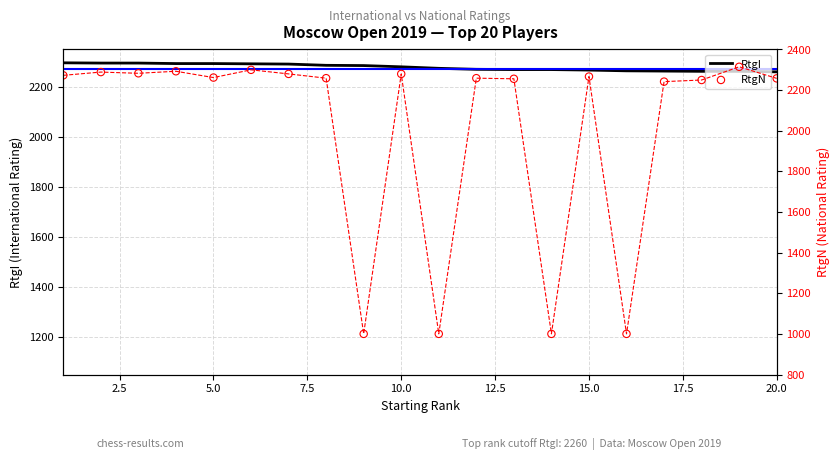

At how many categories does at least one series exceed 1365?

20